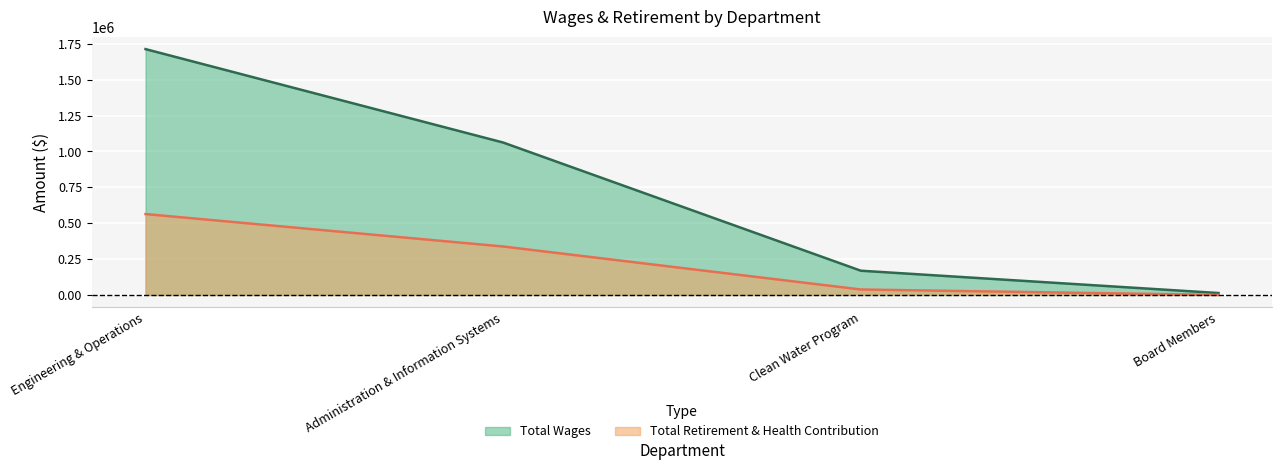

True or false: Total Wages has a value of 107664 at Clean Water Program.

False